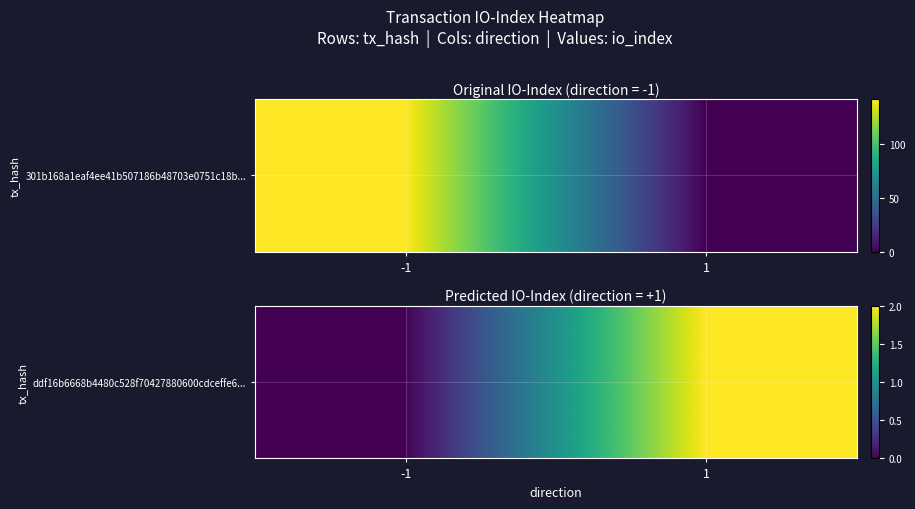

How many values are below 2?

1